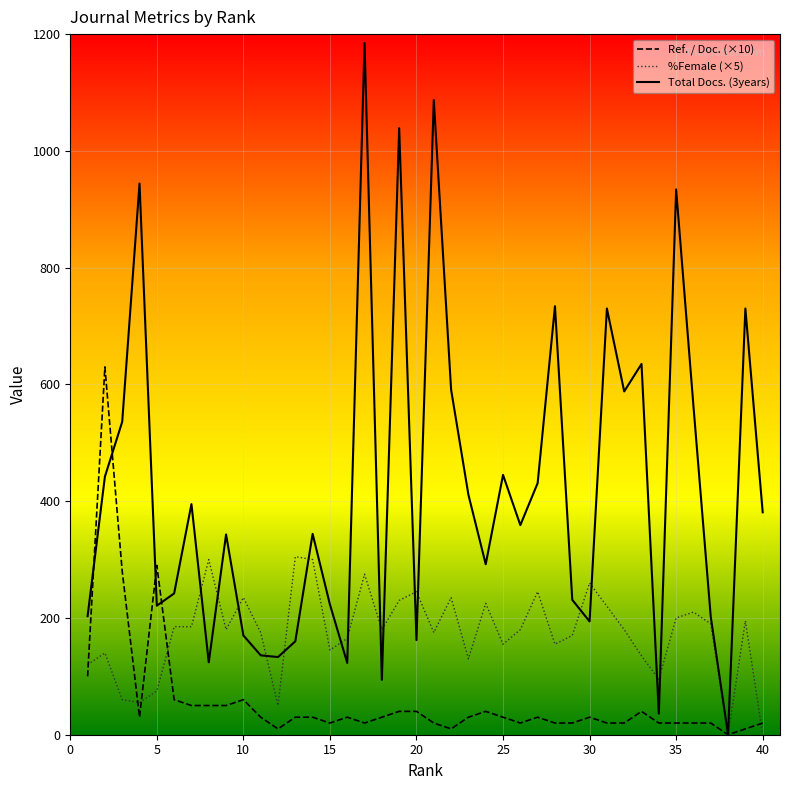

Rank the series by their maximum value, from highest to lowest.

Total Docs. (3years), Ref. / Doc. (×10), %Female (×5)